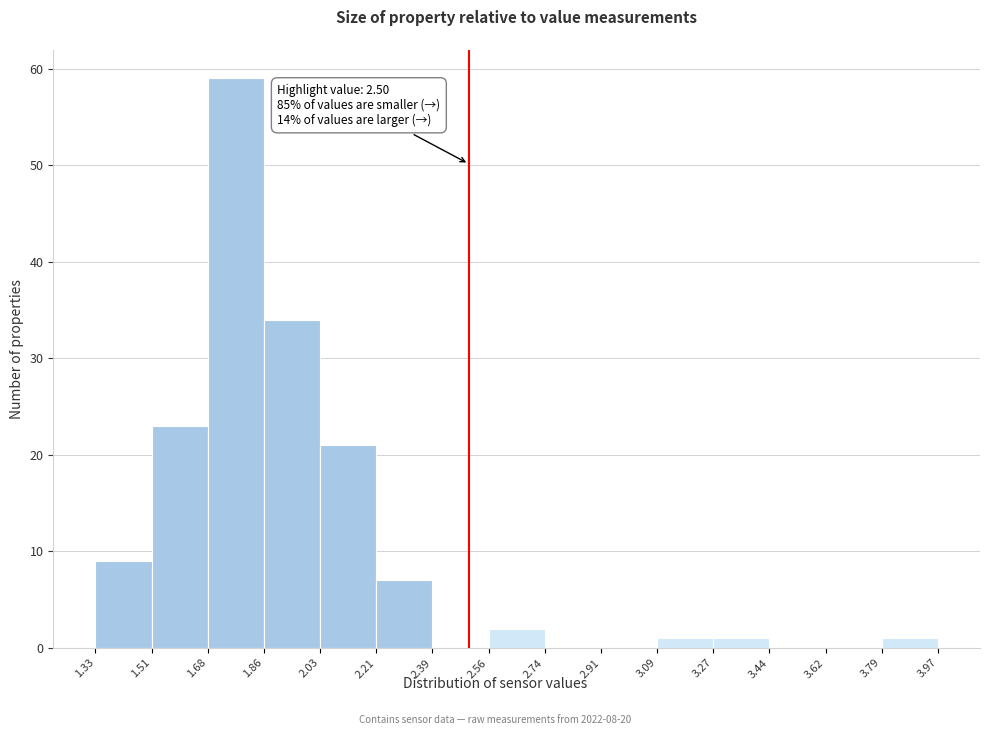

Over which range of the x-axis is the bar tallest?

1.68 to 1.86